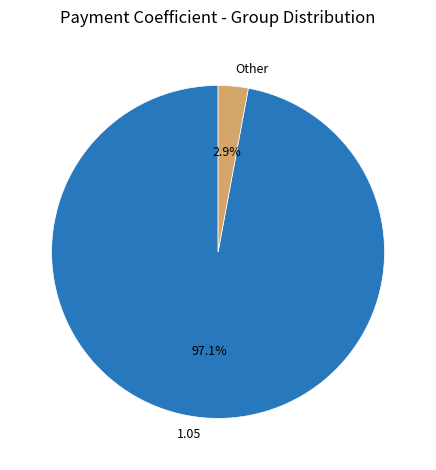

Which has a higher value, Other or 1.05?

1.05